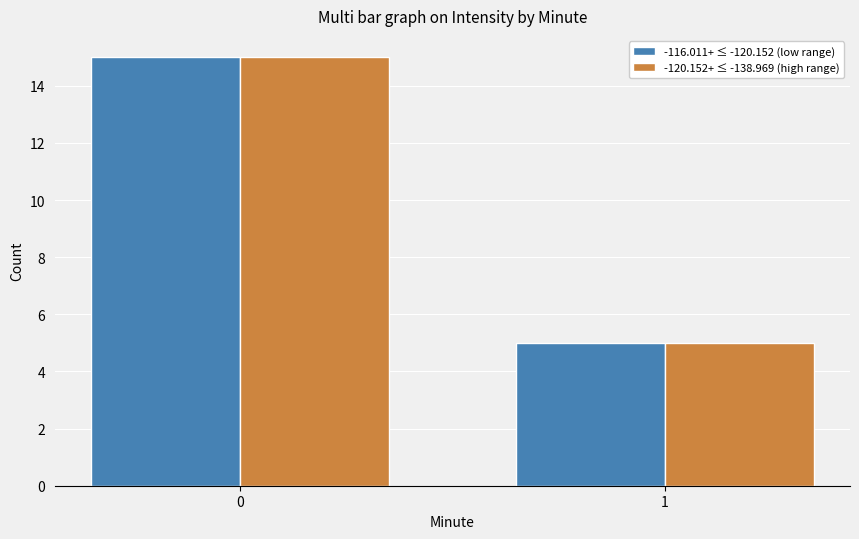

At how many categories does at least one series exceed 14?

1